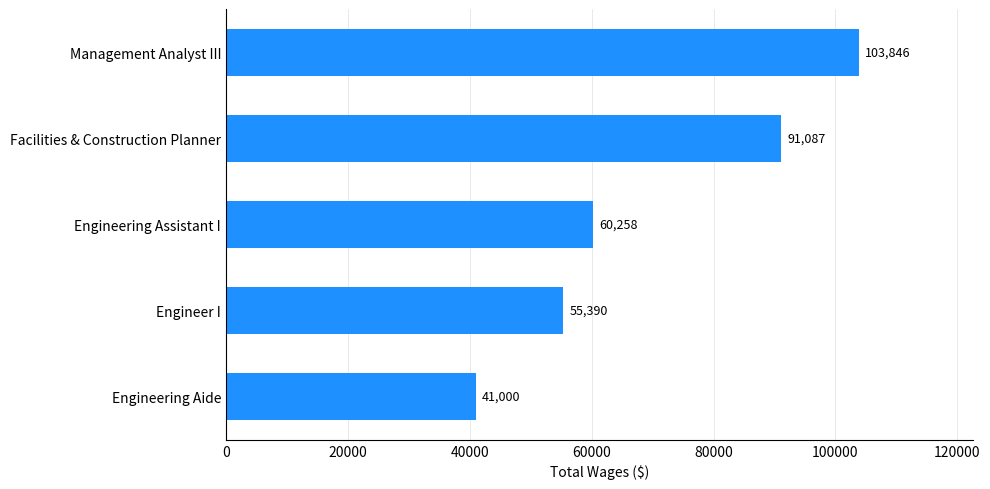

What is the maximum value shown in the chart?

103846